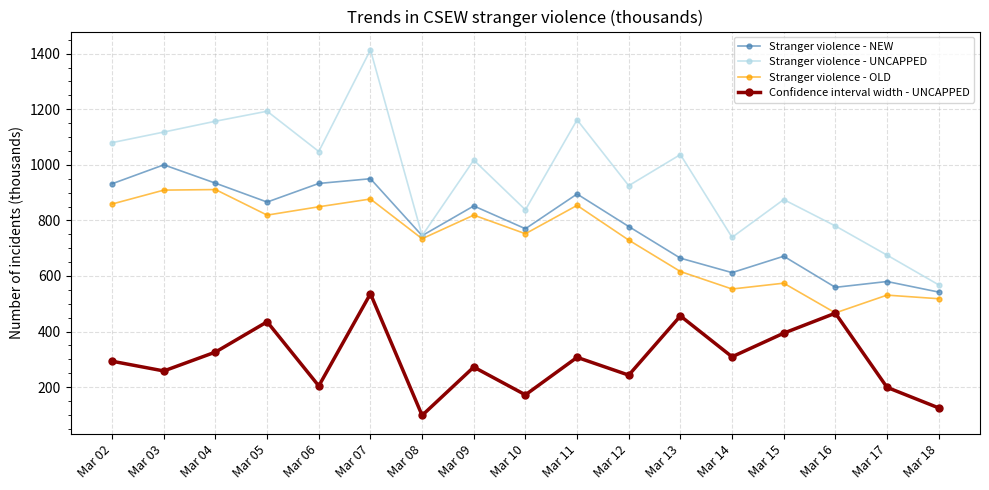

What is the total value across all series at Mar 18?

1753